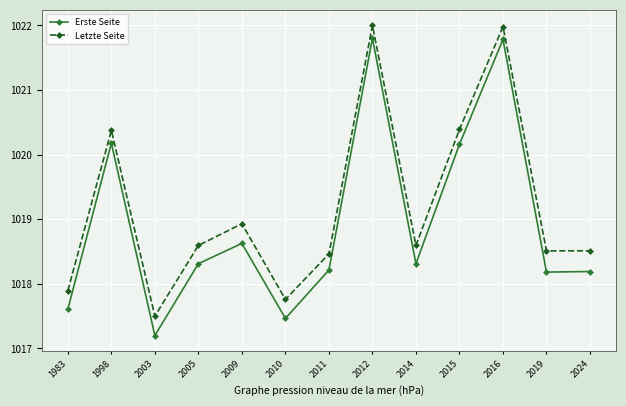

What is the greatest value displayed?

1022.0